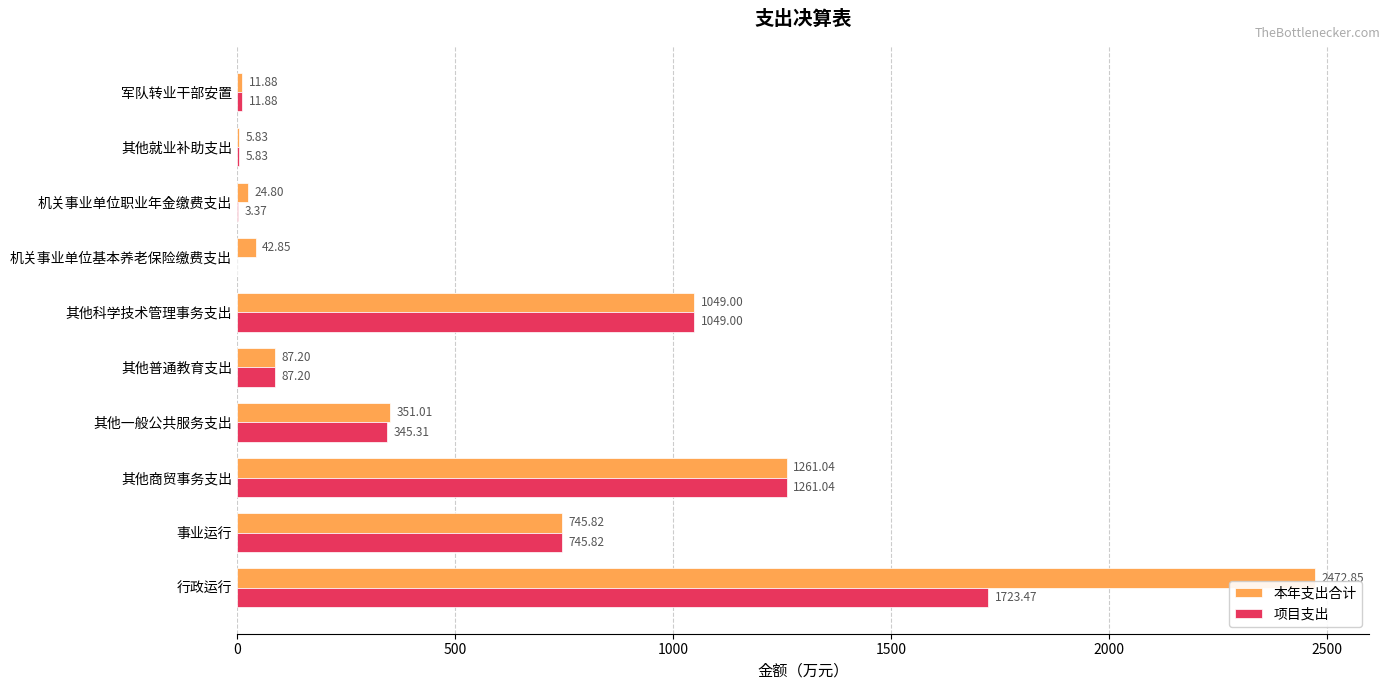

Which category has the highest value in the 项目支出 series?

行政运行